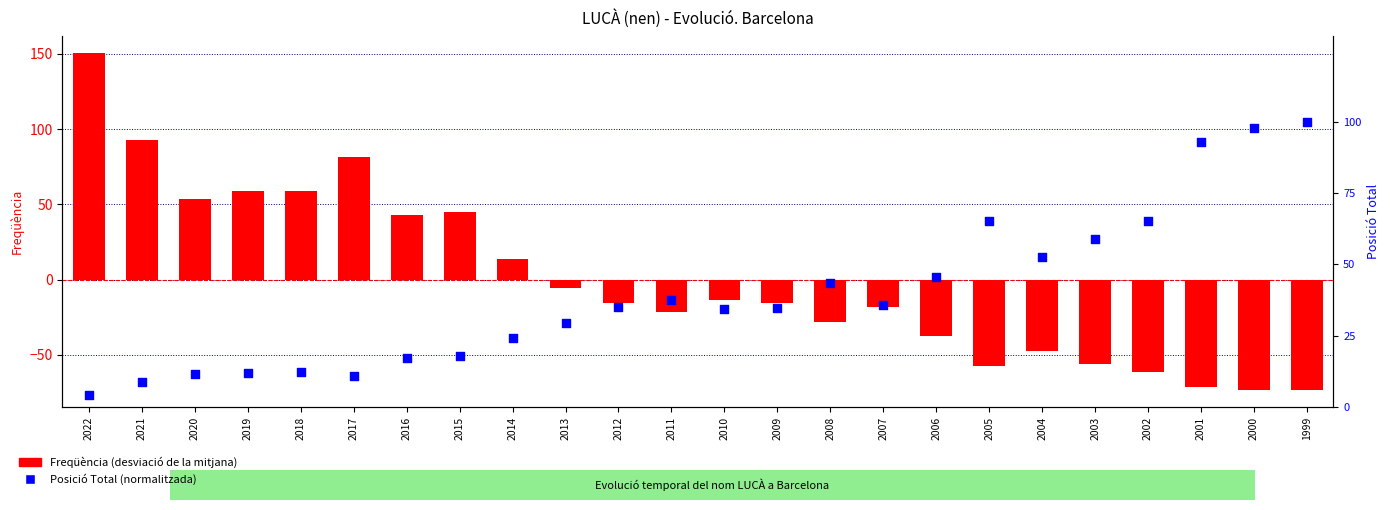

Which series has the widest spread of Y values?

Freqüència (dev. from mean)